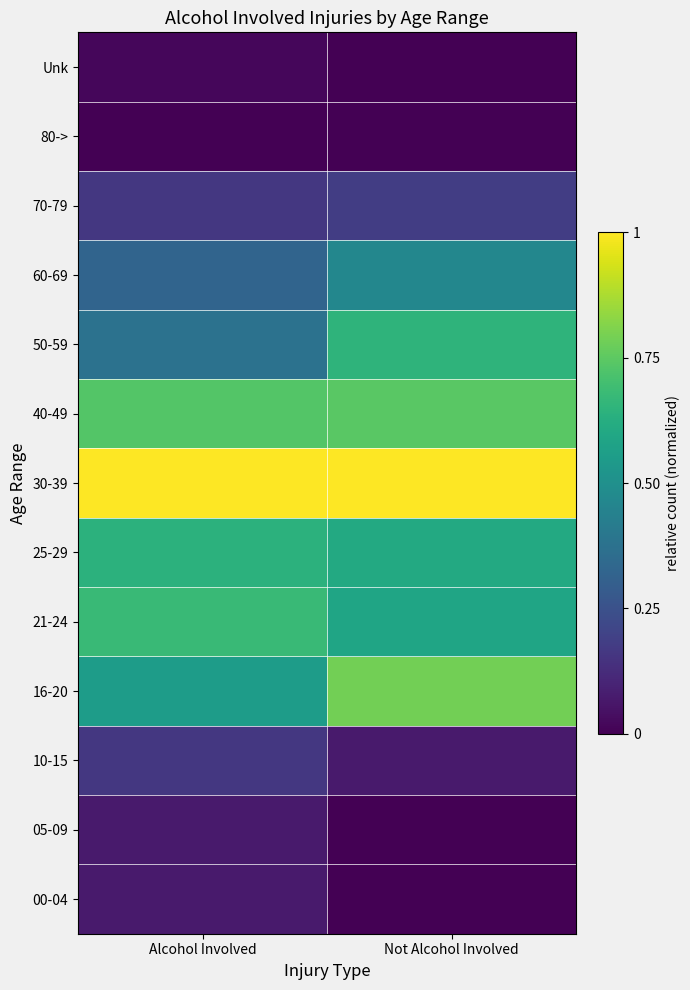

Which label corresponds to the smallest value in the chart?

Alcohol Involved